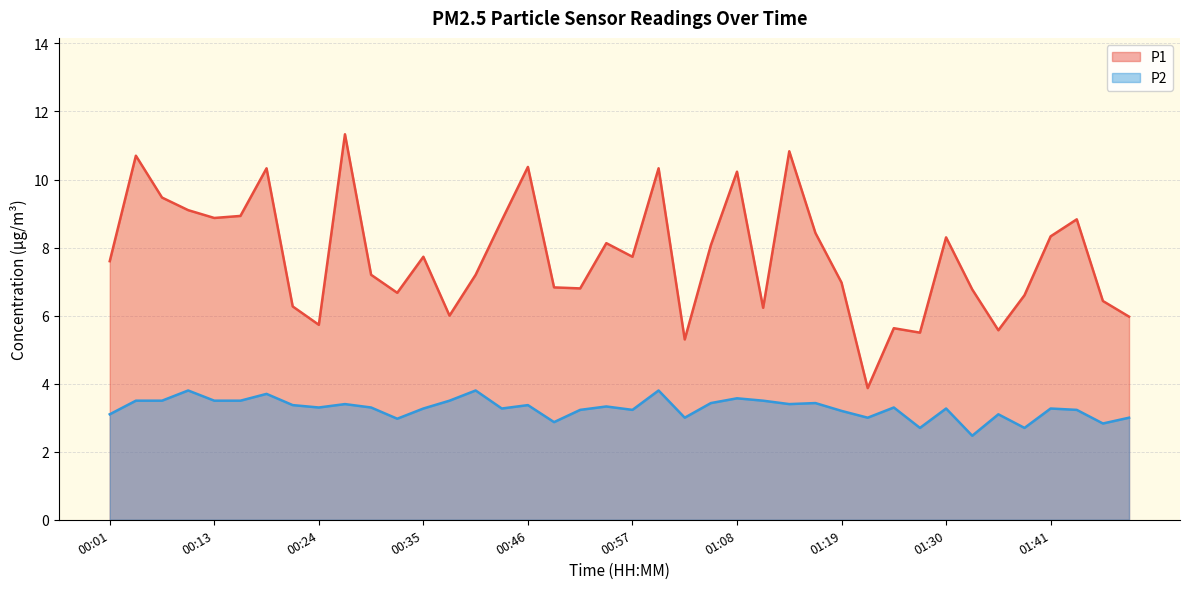

True or false: P1 has a value of 1.8 at 01:47.

False